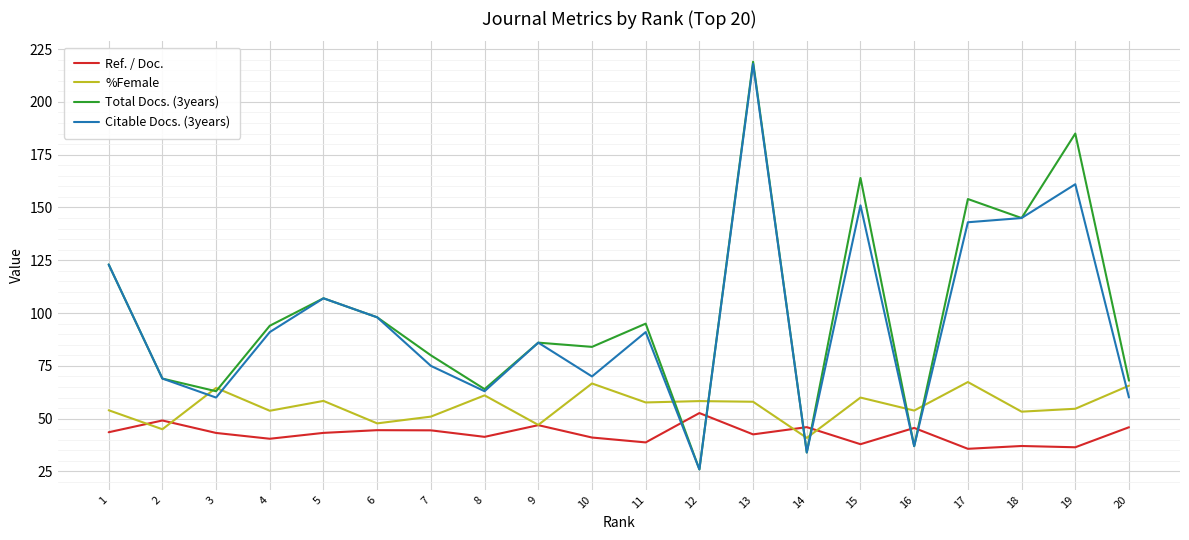

How many interior local peaks does the Total Docs. (3years) series have?

7